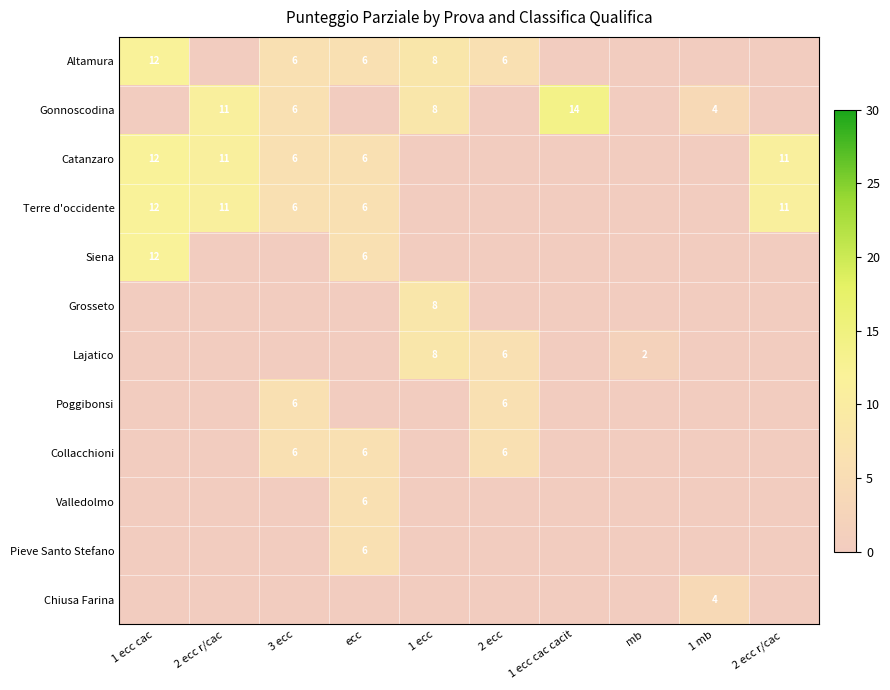

True or false: Catanzaro has a value of 9 at 3 ecc.

False